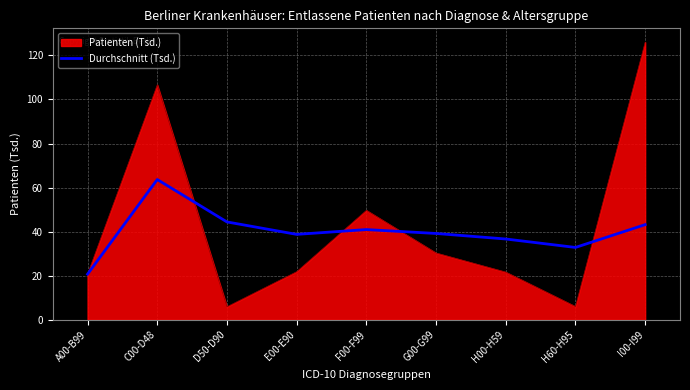

How many lines are shown in the chart?

2